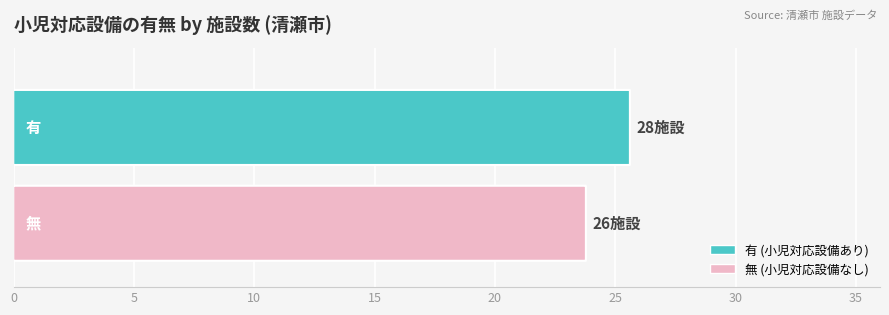

What position from the left is 無?

2